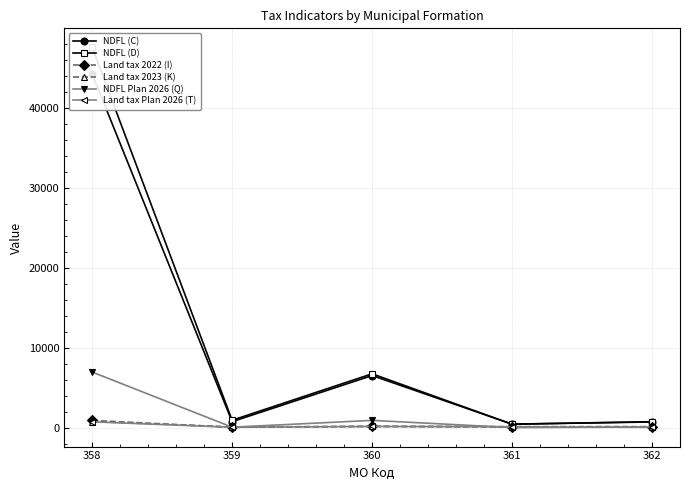

In NDFL (C), how many points are higher than both neighbors (excluding endpoints)?

1